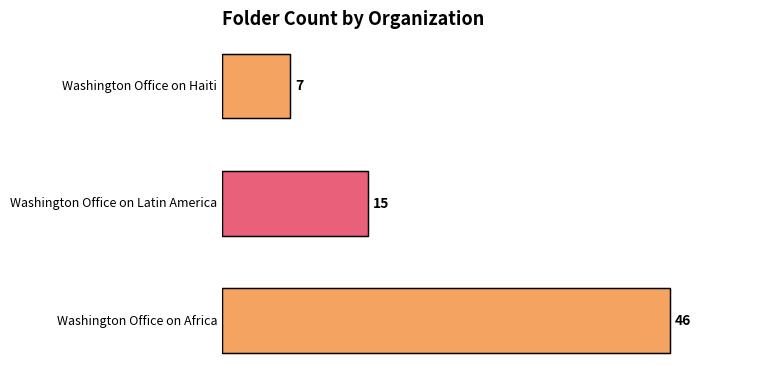

What is the difference between the second highest and minimum values?

8